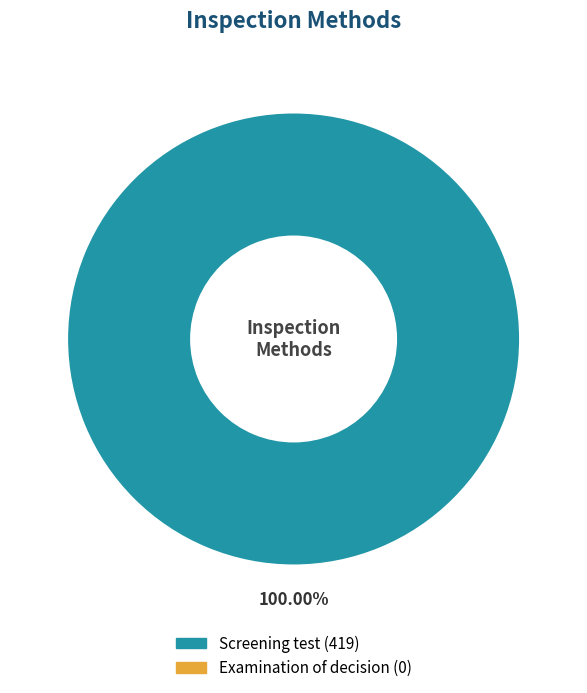

Does any single category account for the majority?

Yes